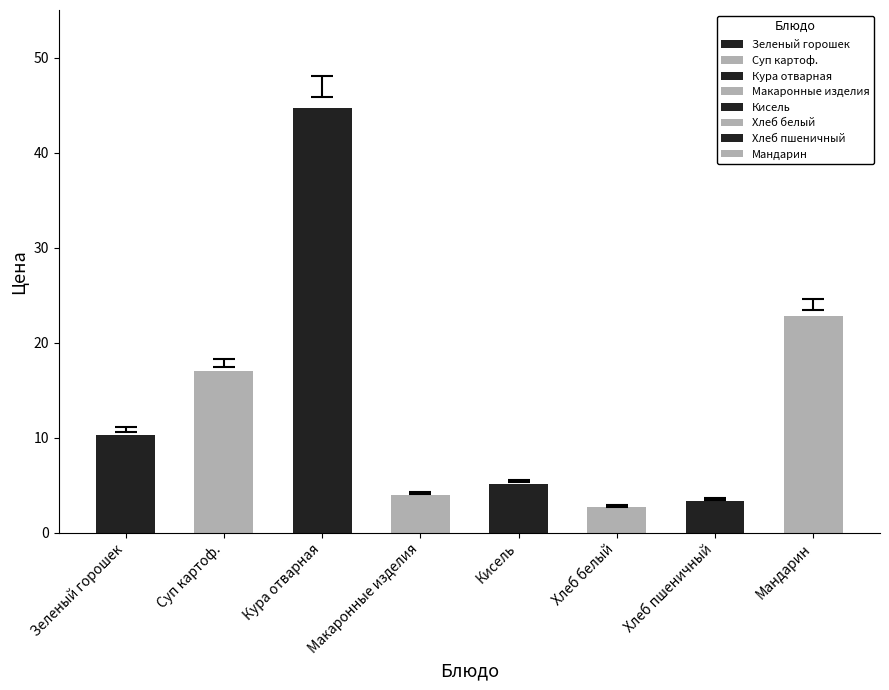

Rank the categories by value from lowest to highest.

Хлеб белый, Хлеб пшеничный, Макаронные изделия, Кисель, Зеленый горошек, Суп картоф., Мандарин, Кура отварная